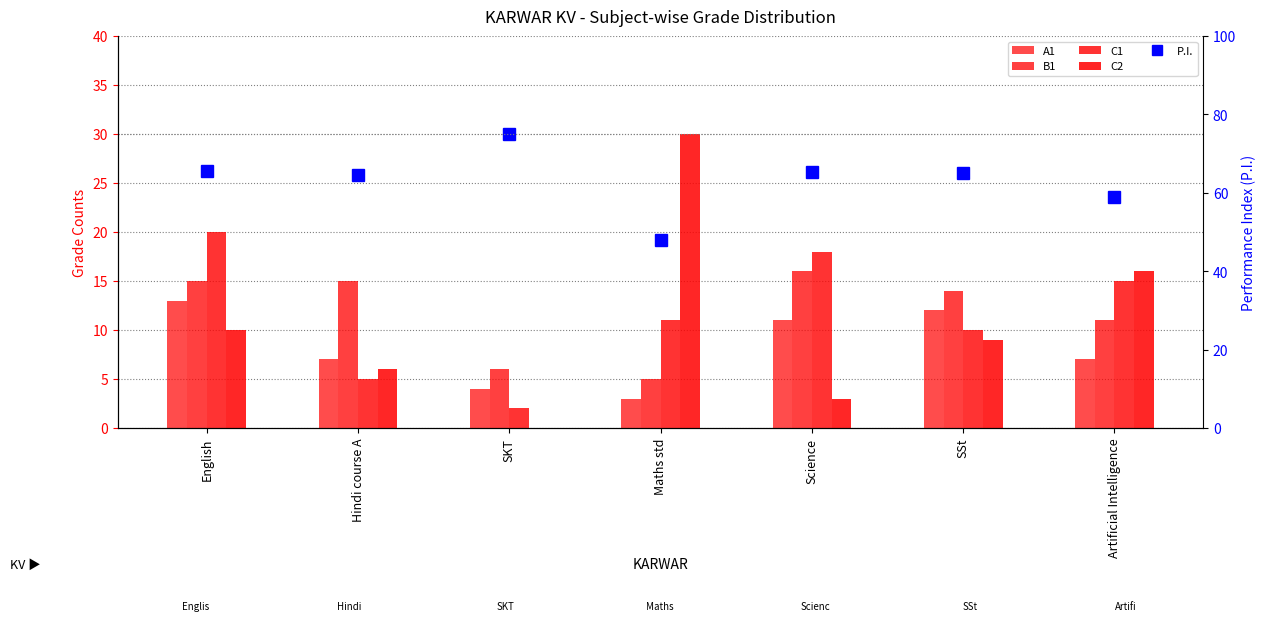

Reading left to right, transcribe all the data shown in this chart.

A1: 13.0	7.0	4.0	3.0	11.0	12.0	7.0
B1: 15.0	15.0	6.0	5.0	16.0	14.0	11.0
C1: 20.0	5.0	2.0	11.0	18.0	10.0	15.0
C2: 10.0	6.0	0.0	30.0	3.0	9.0	16.0
P.I.: 65.6	64.6	75.0	47.9	65.2	65.1	59.0